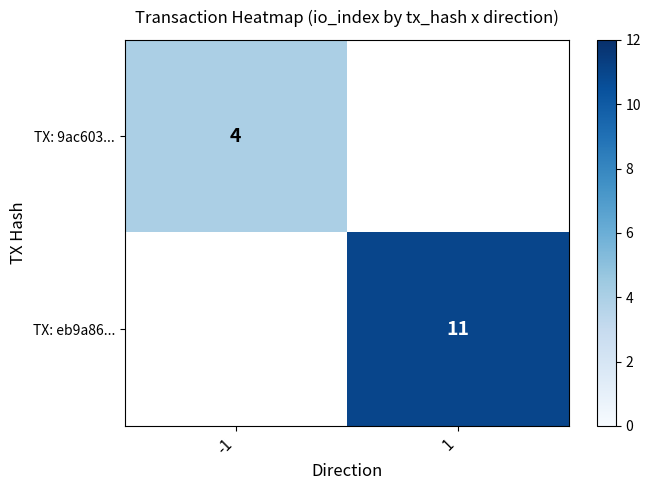

Is it true that TX: eb9a86... equals 11 at 1?

True